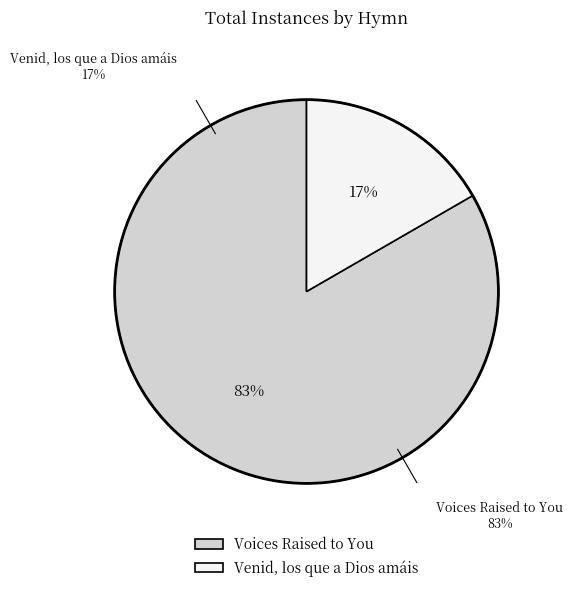

Which category has the smallest portion of the pie?

Venid, los que a Dios amáis